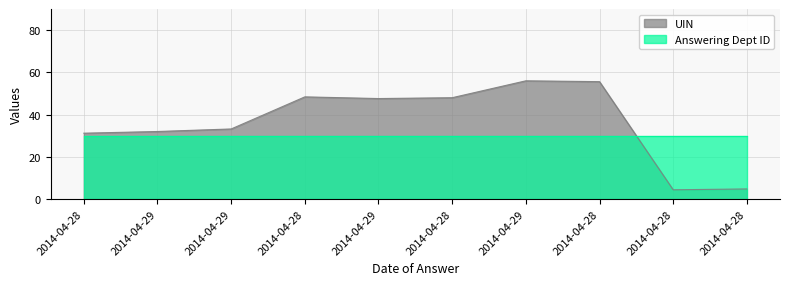

Reading left to right, extract all data points from this chart.

2014-04-28=31.2	2014-04-29=32.0	2014-04-29=33.2	2014-04-28=48.4	2014-04-29=47.6	2014-04-28=48.0	2014-04-29=56.0	2014-04-28=55.6	2014-04-28=4.4	2014-04-28=4.8